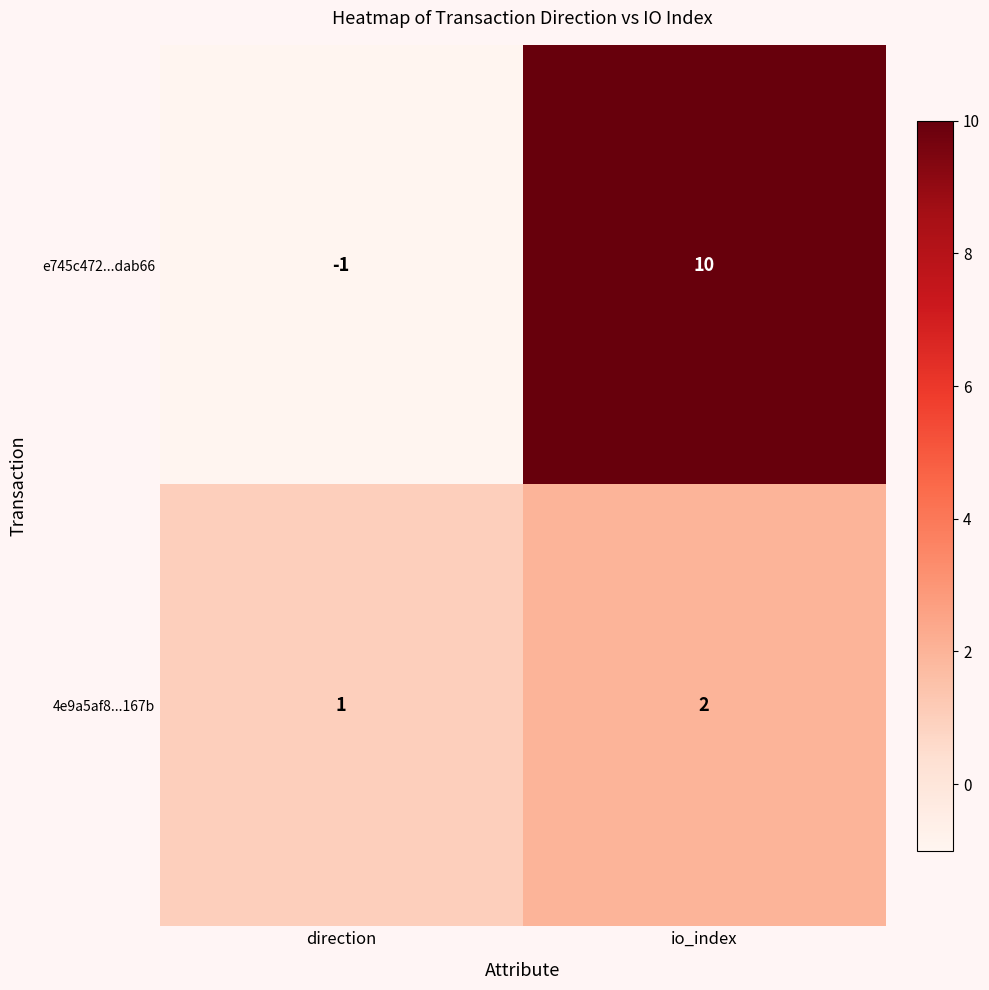

How many distinct data groups are displayed?

2